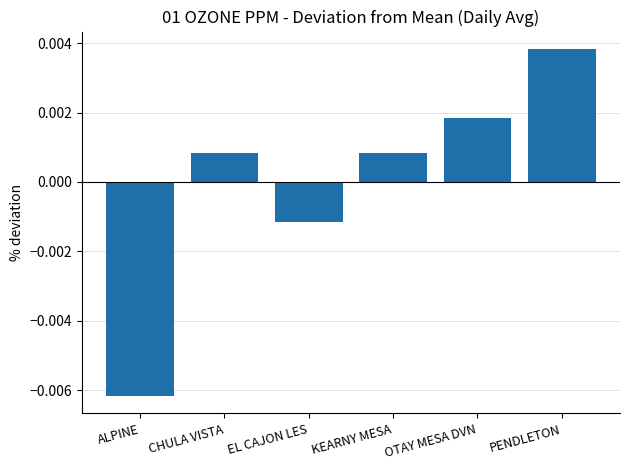

What is the label of the 3rd bar from the right?

KEARNY MESA